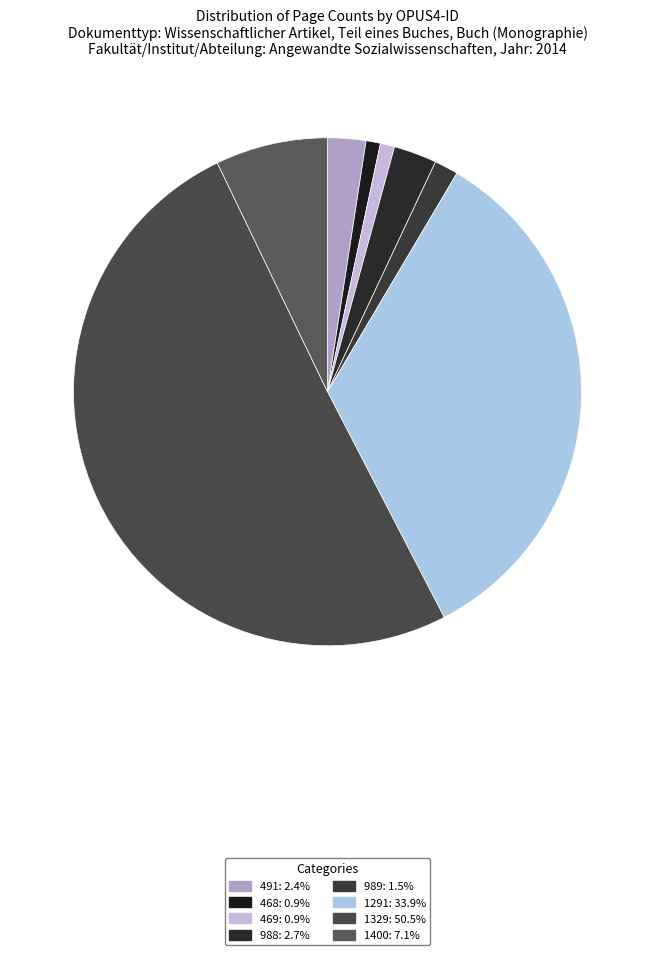

How many slices are in this pie chart?

8